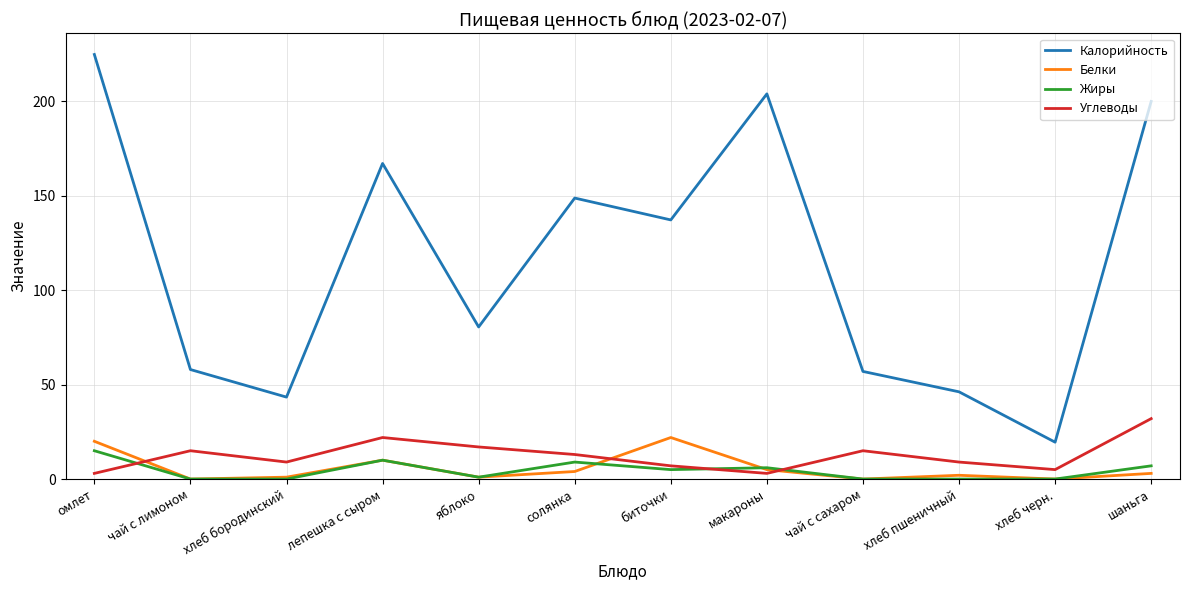

What is the total value across all series at хлеб бородинский?

53.4